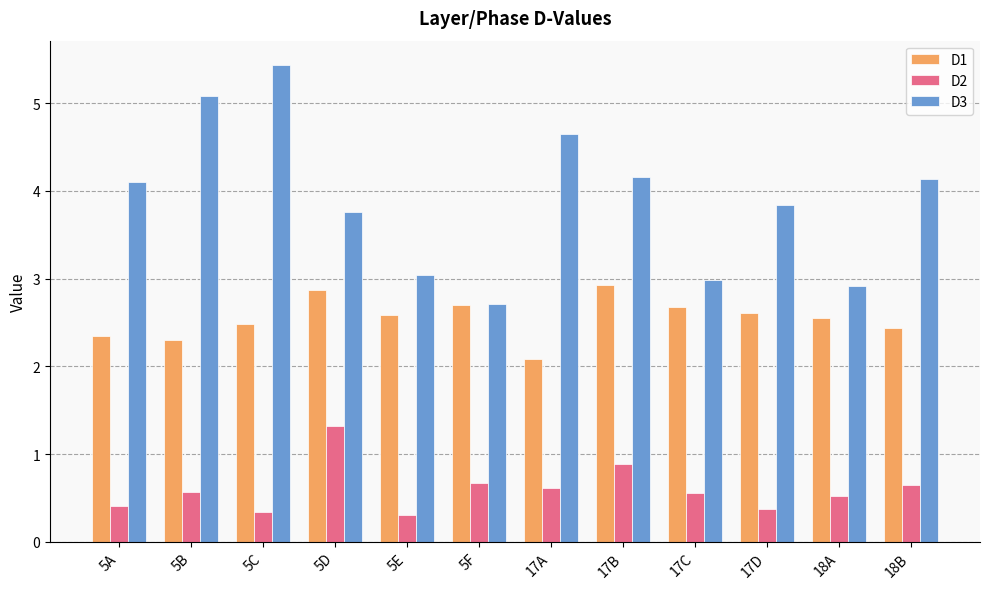

At which category is the sum across all series the highest?

5C